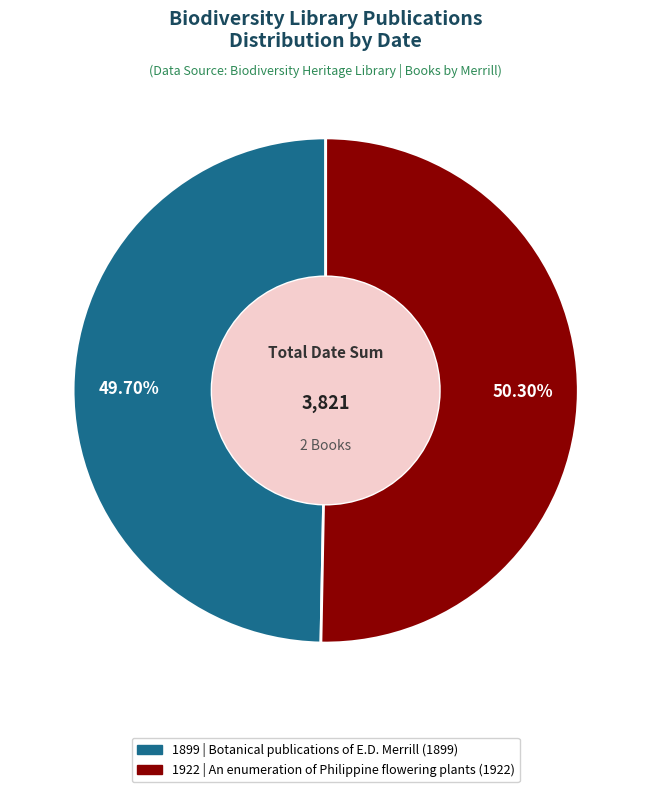

Does any single category account for the majority?

Yes